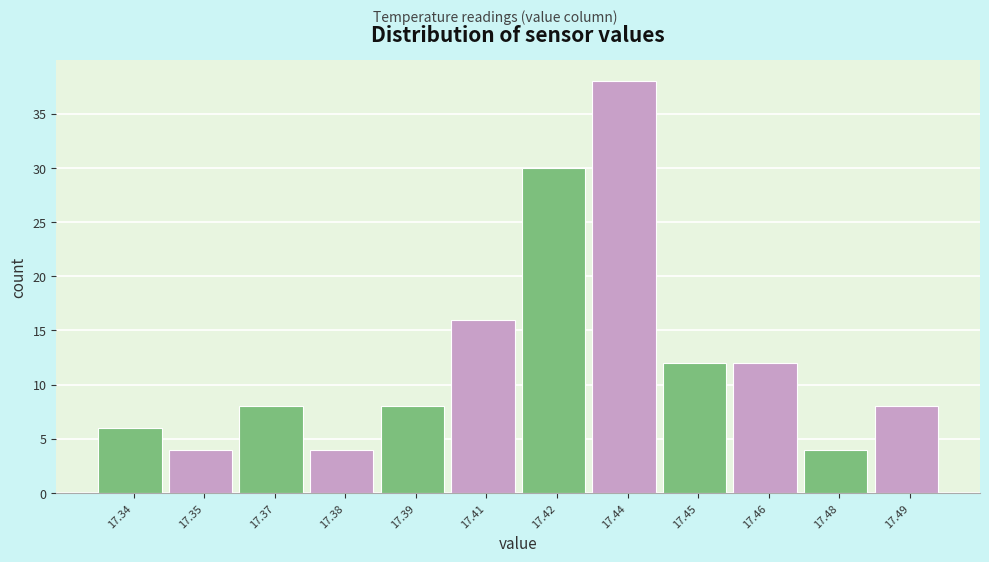

Reading left to right, transcribe all the data shown in this chart.

17.34=6	17.35=4	17.37=8	17.38=4	17.39=8	17.41=16	17.42=30	17.44=38	17.45=12	17.46=12	17.48=4	17.49=8